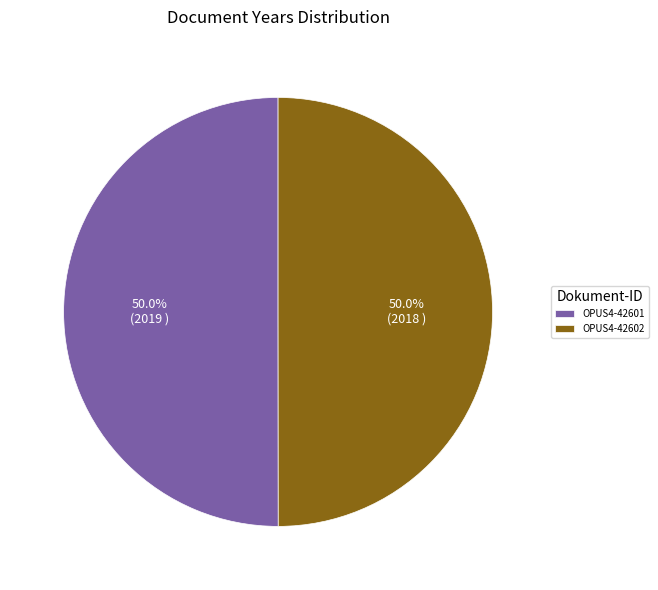

To the nearest percent, what is the average slice percentage?

50%